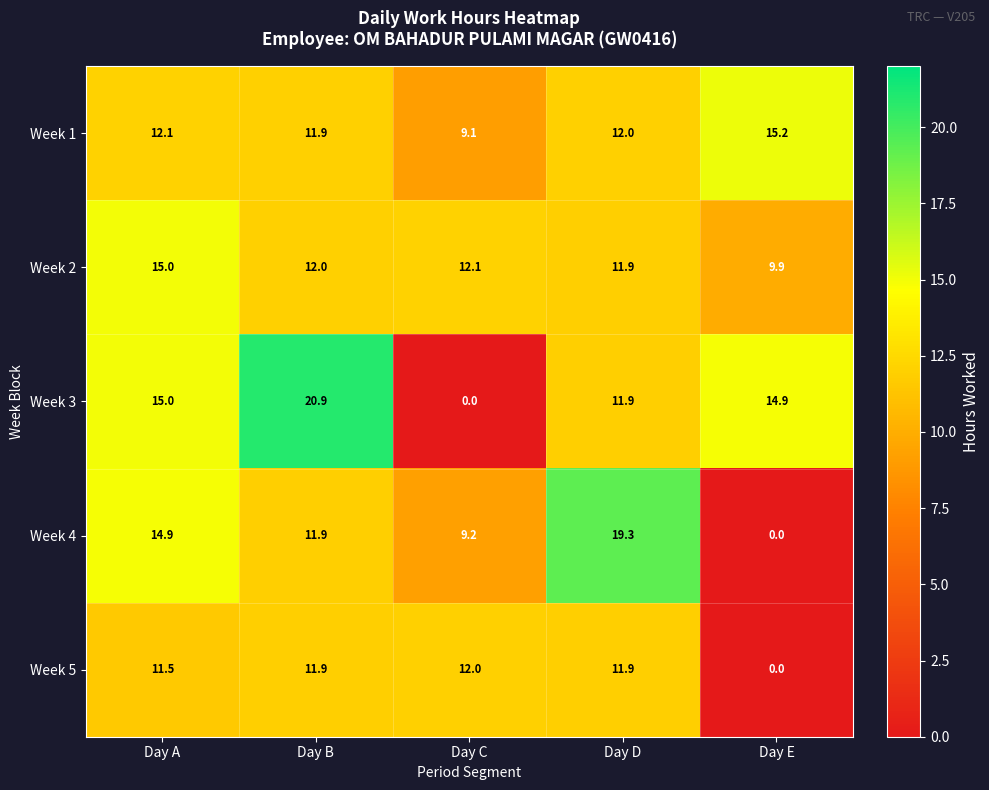

How many data points in Week 3 are above 14?

3